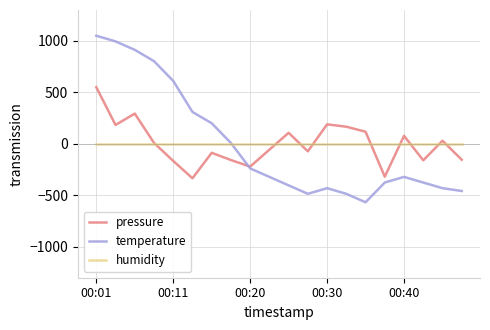

Which series has the widest spread of values?

temperature